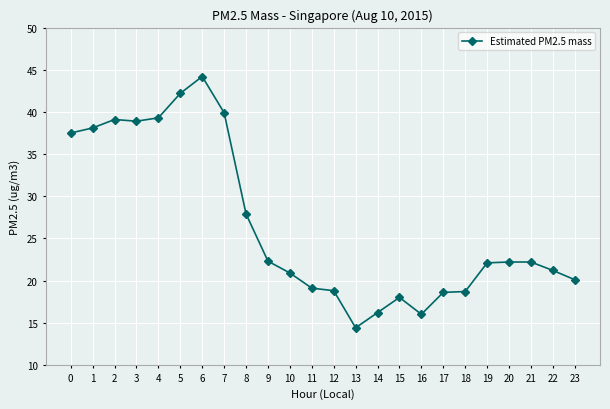

True or false: the data shows 27.9 at 8.

True